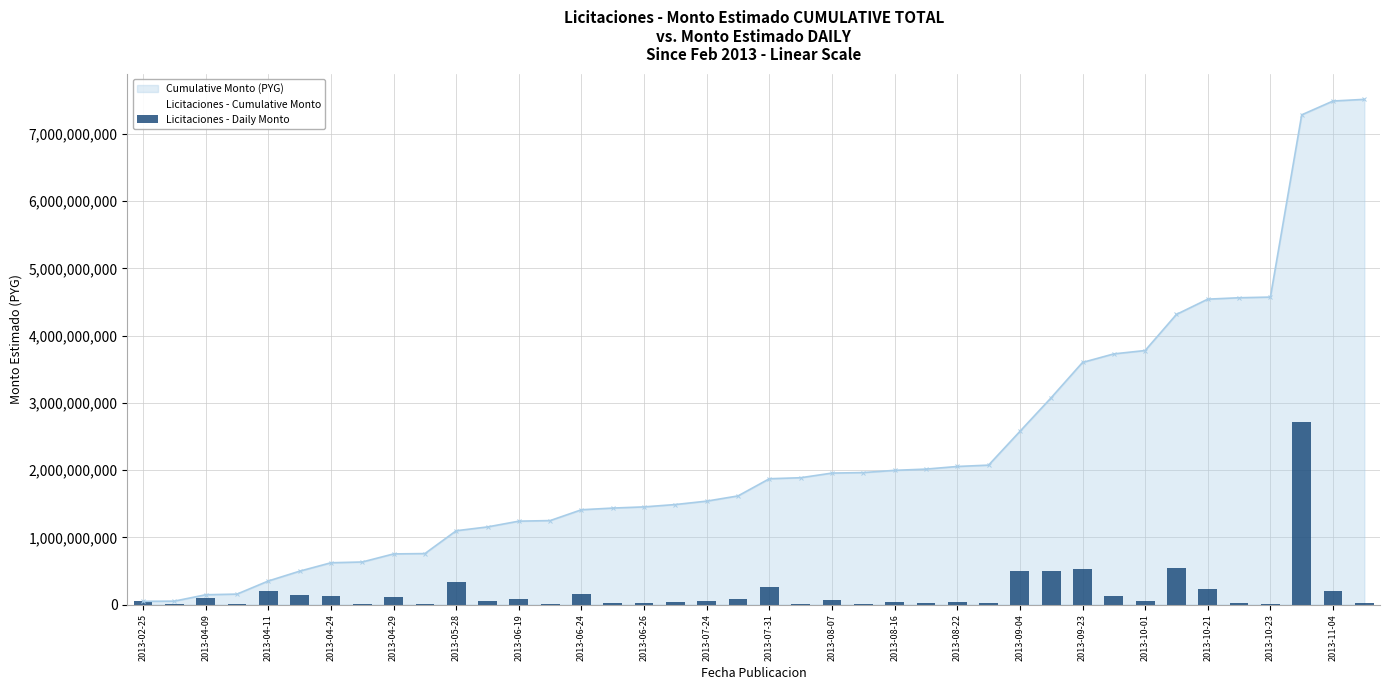

The value of Cumulative Monto (PYG) at 2013-05-28 is 1692393045. True or false?

False